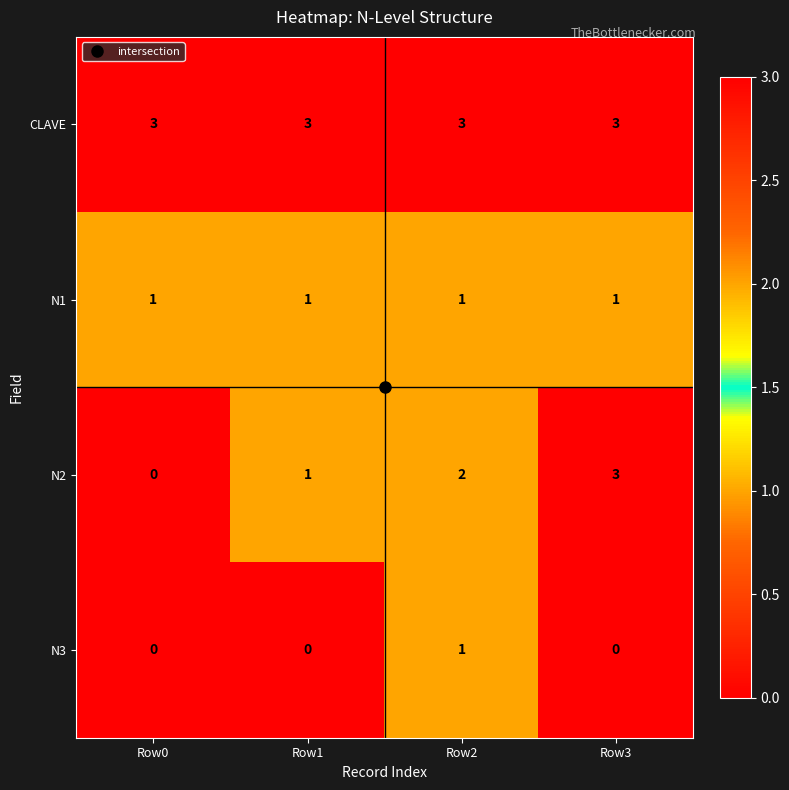

What is the maximum value shown in the chart?

3